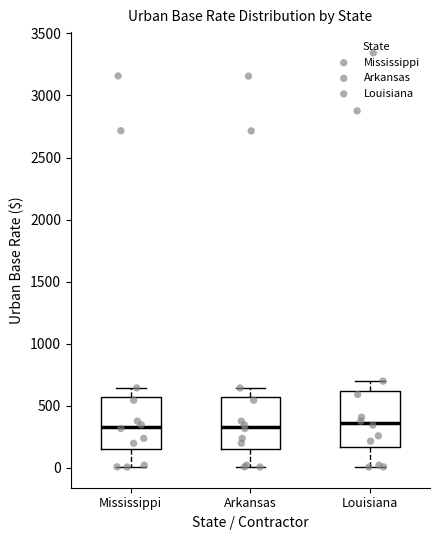

Reading left to right, read every box against the y-axis: the position of its median line, the range the box covers, and the ends of its whiskers. The values are not printed on the chart, so give them approximately, as read against the axis.

Mississippi: median 350, box 150 to 550, whiskers 0 to 650
Arkansas: median 350, box 150 to 550, whiskers 0 to 650
Louisiana: median 350, box 150 to 600, whiskers 0 to 700